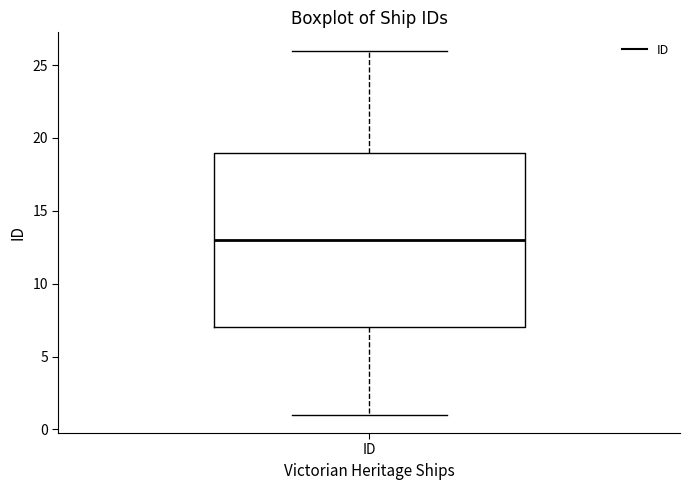

Where does the median line of the box for ID sit on the y-axis? The values are not printed on the chart, so give them approximately, as read against the axis.

13